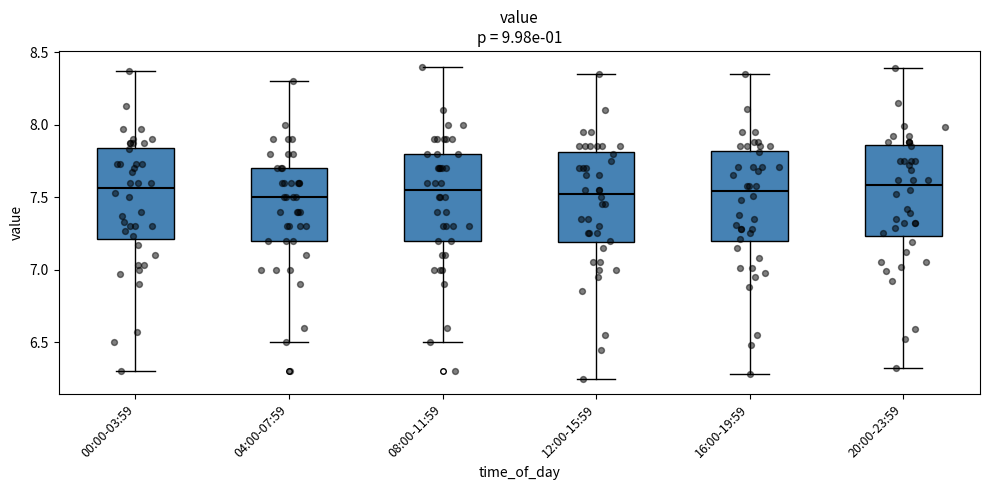

Where is the lower edge of the box for 04:00-07:59 on the y-axis? The values are not printed on the chart, so give them approximately, as read against the axis.

7.20